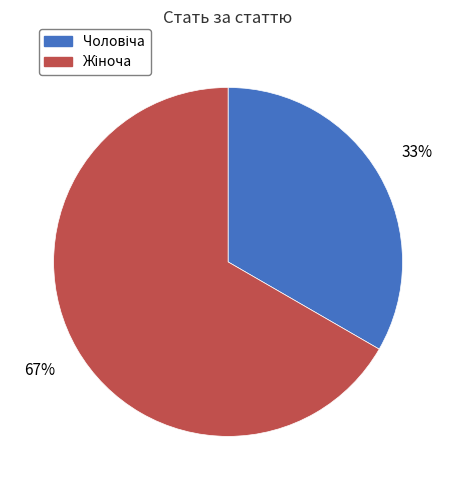

How many segments does this pie chart have?

2